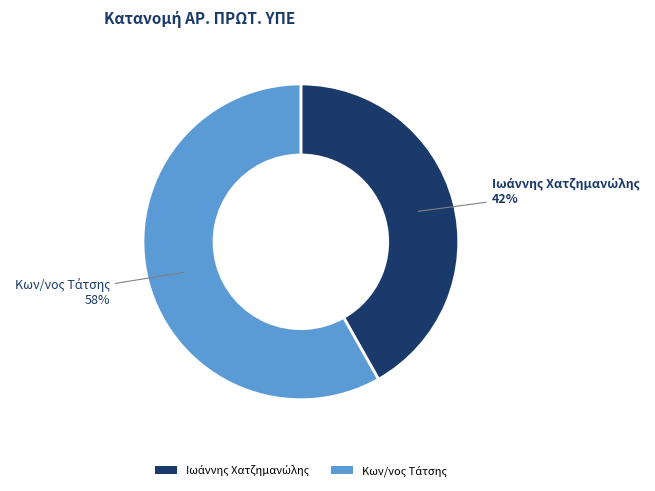

To the nearest percent, what is the difference between the largest and smallest slice percentages?

16%